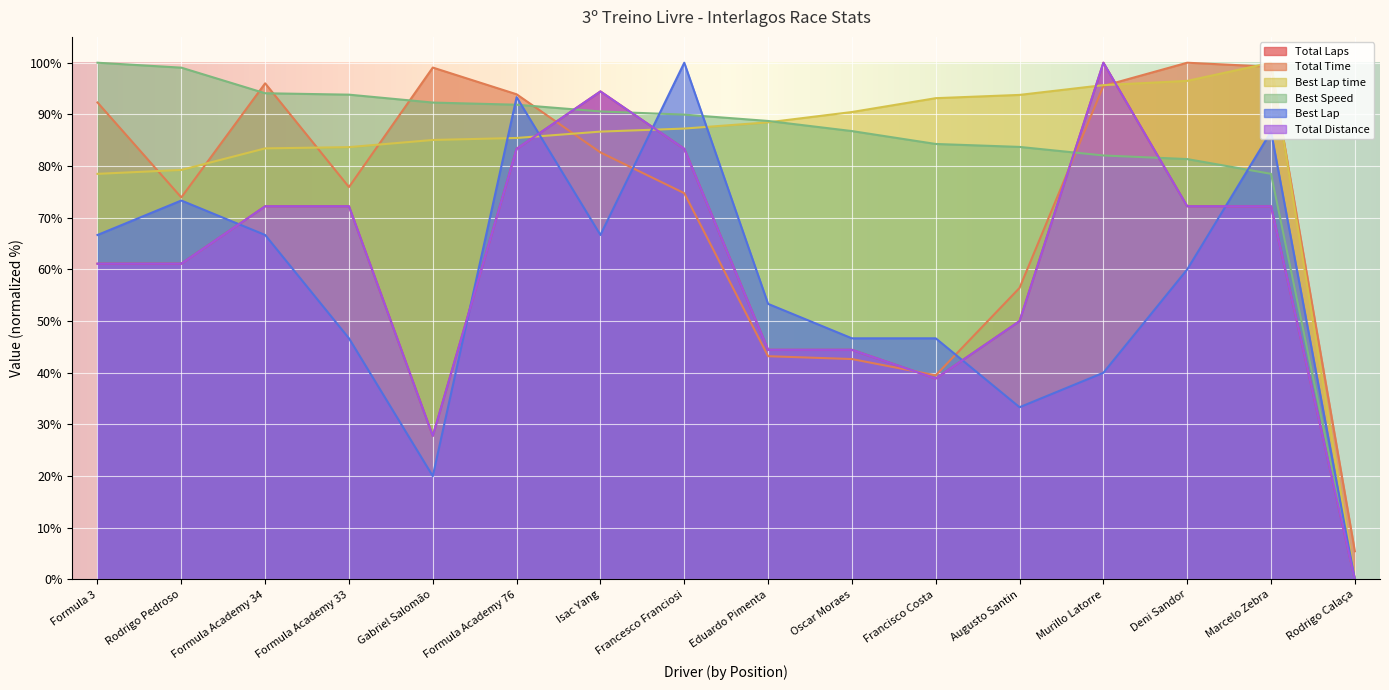

Does the chart display data point markers on the line(s)?

No